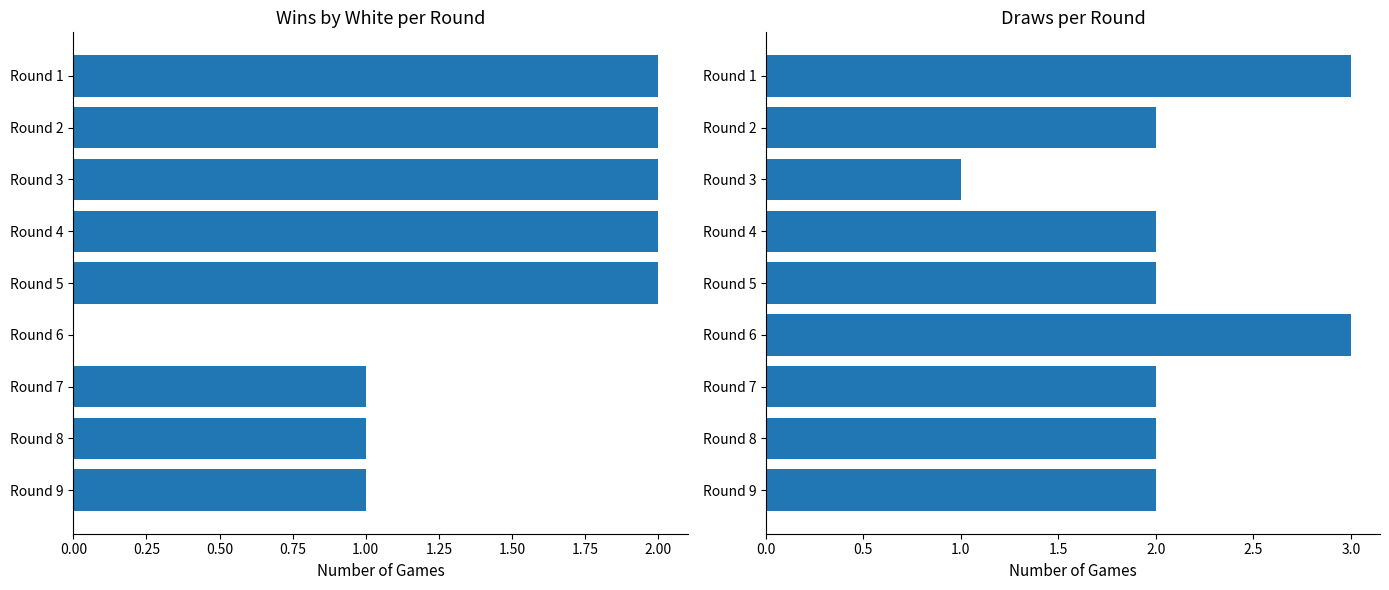

What are all the series names shown in the legend?

Wins by White, Draws